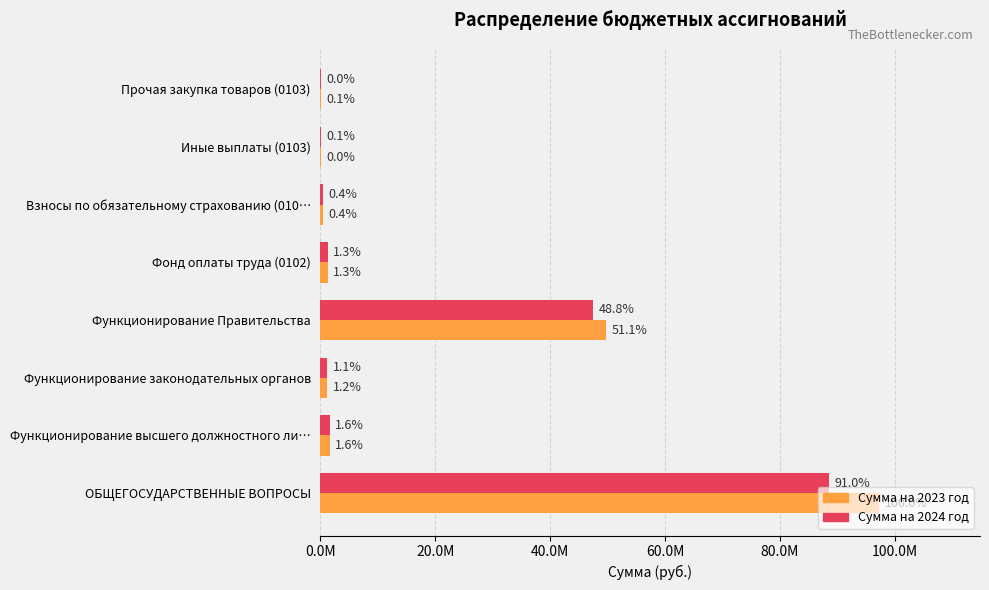

How many bars are there in total?

16